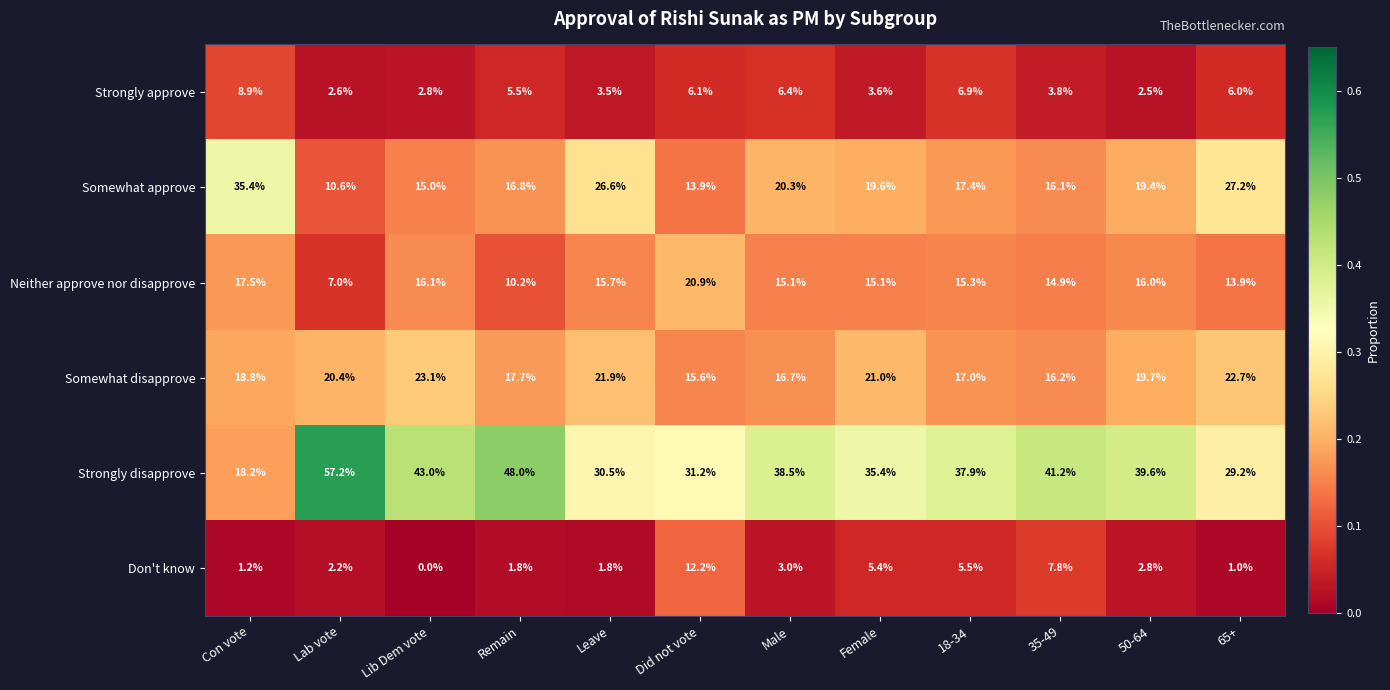

Where is Somewhat disapprove nearest to the value 19?

Con vote